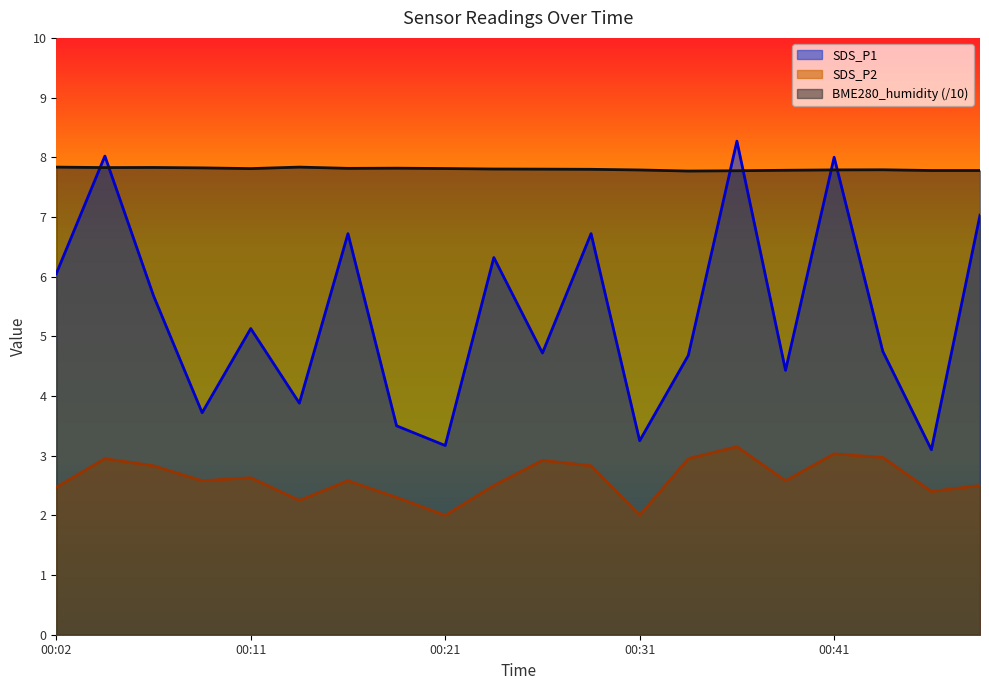

What is the difference between the maximum and minimum values in the BME280_humidity series?

0.1